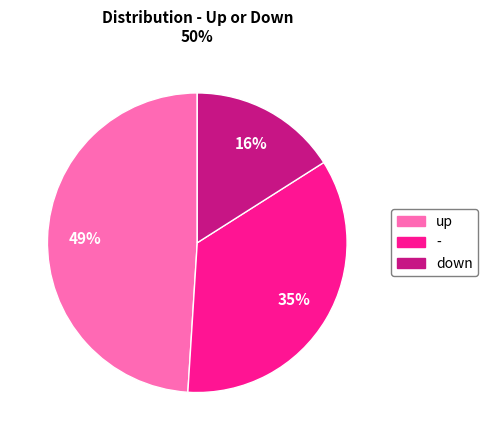

Approximately how many times larger is the value at - compared to down?

2.2